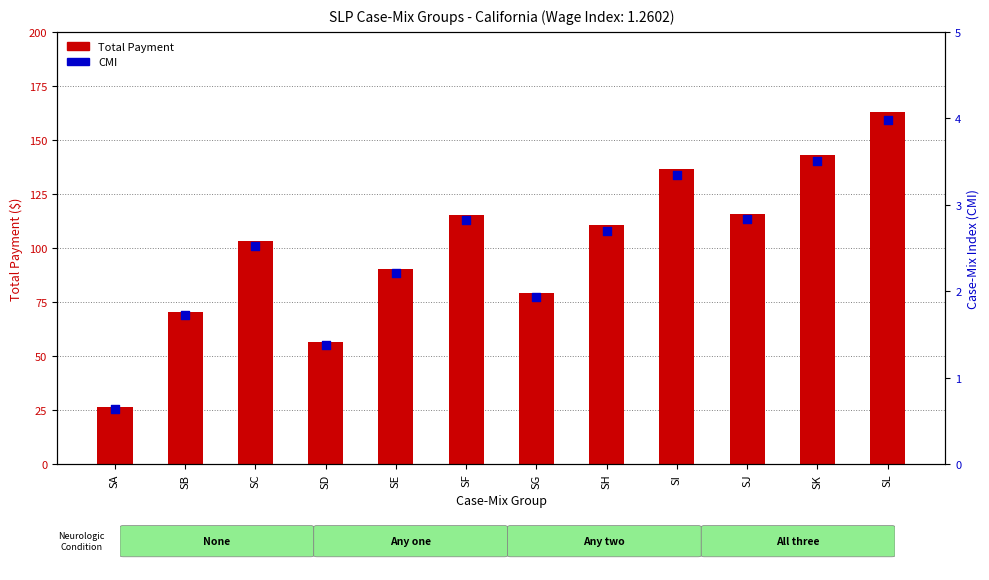

Is the value of Total Payment at SE greater than the value of CMI at SD?

Yes